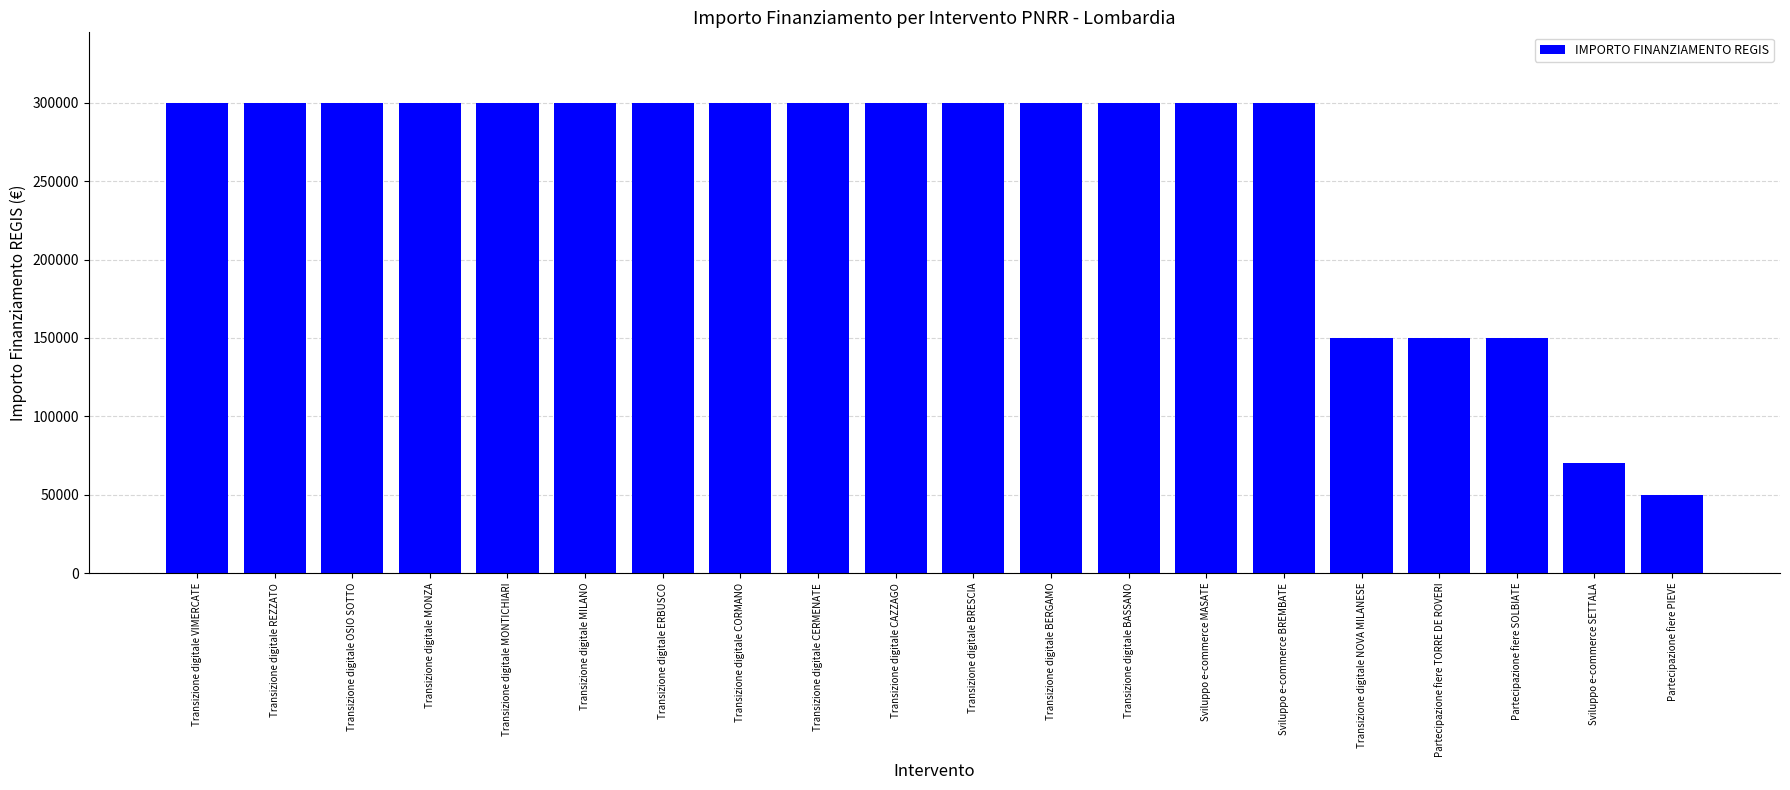

How many data points are less than 300000?

5